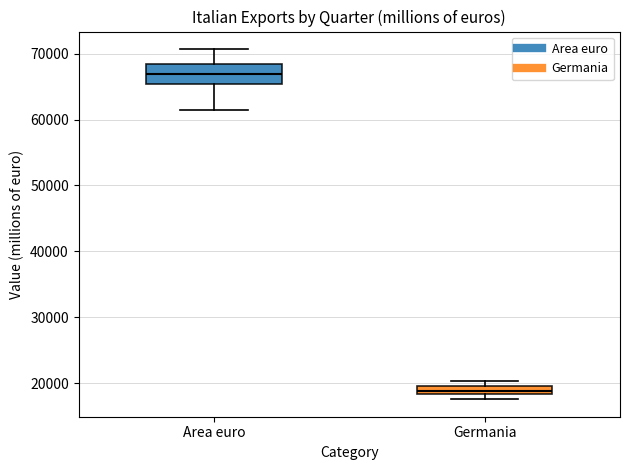

Comparing the boxes themselves (not the whiskers), which one is the tallest?

Area euro